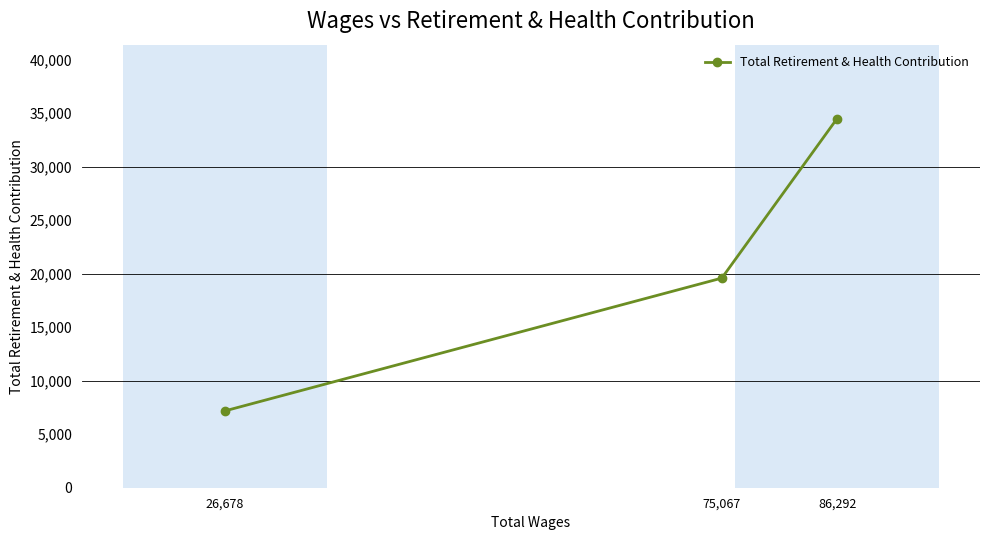

Read the value at 26,678.

7175